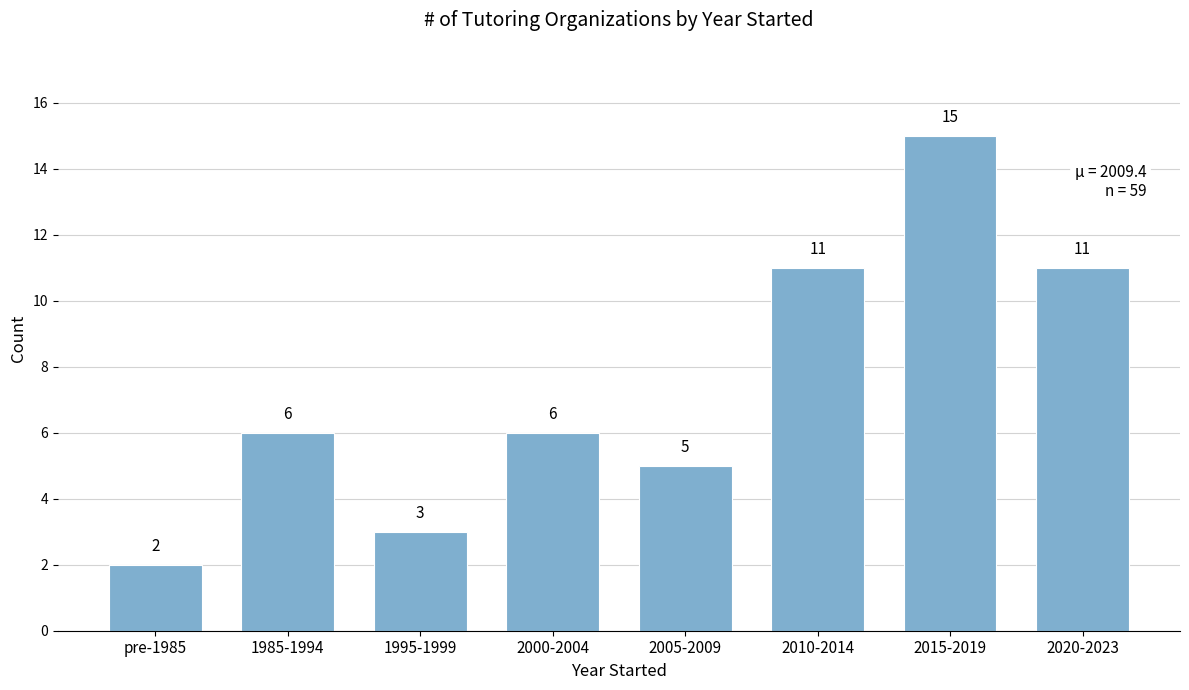

Reading left to right, extract all data points from this chart.

2	6	3	6	5	11	15	11